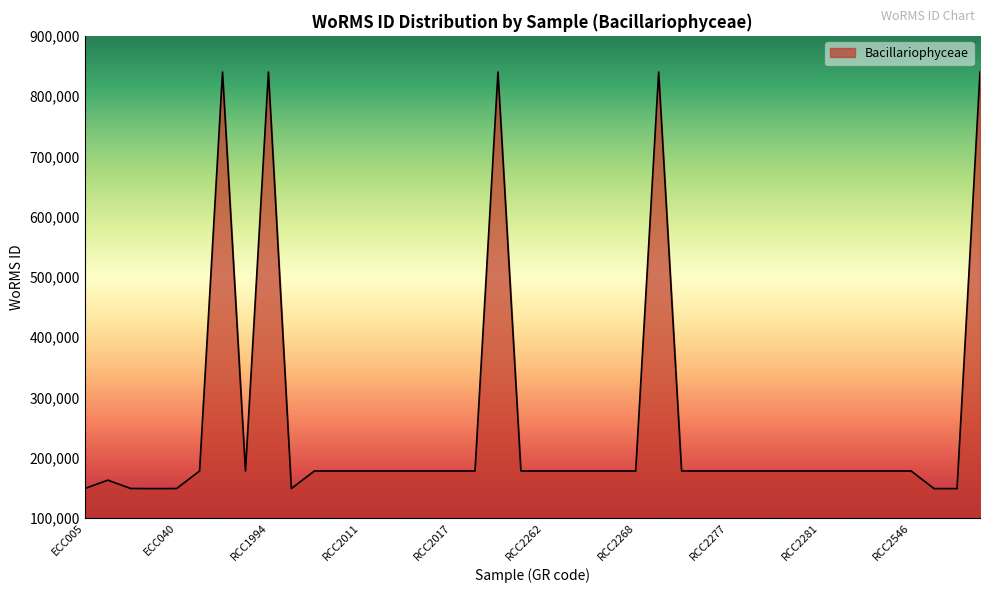

What is the difference between the maximum and minimum values?

691000